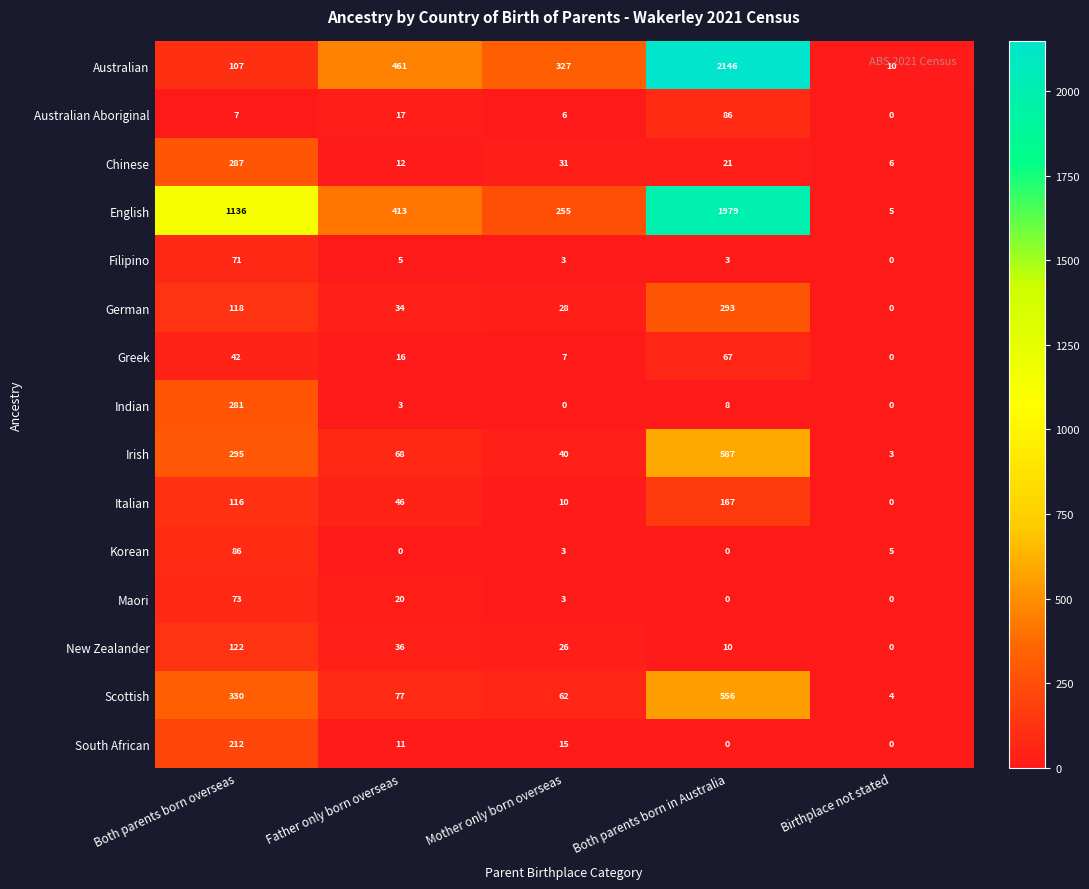

Which category has the highest value across all series?

Both parents born in Australia